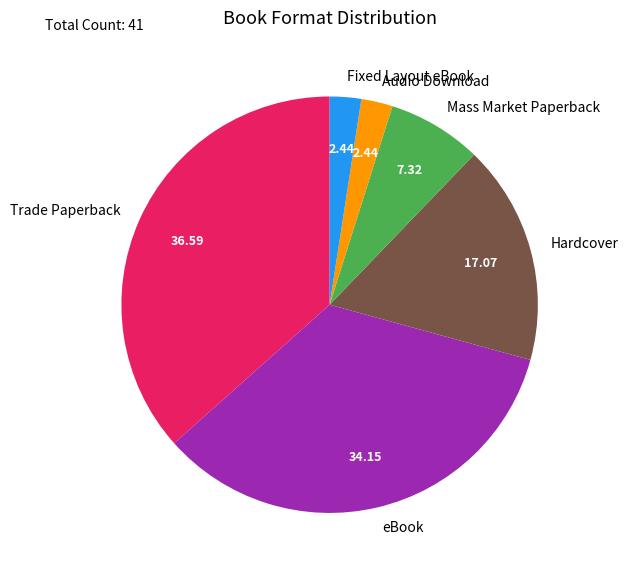

How many segments does this pie chart have?

6